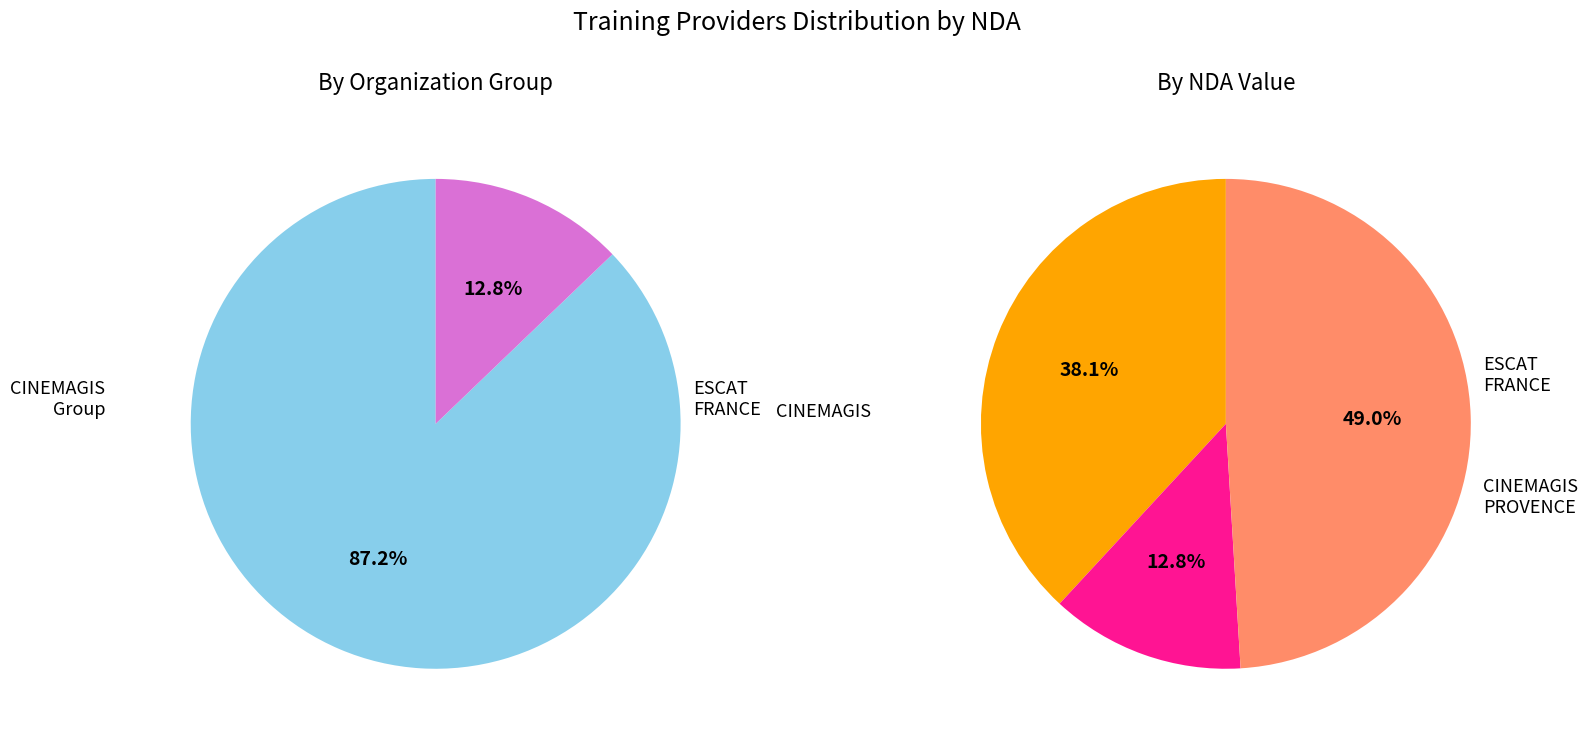

To the nearest percent, what is the difference between the largest and smallest slice percentages?

36%